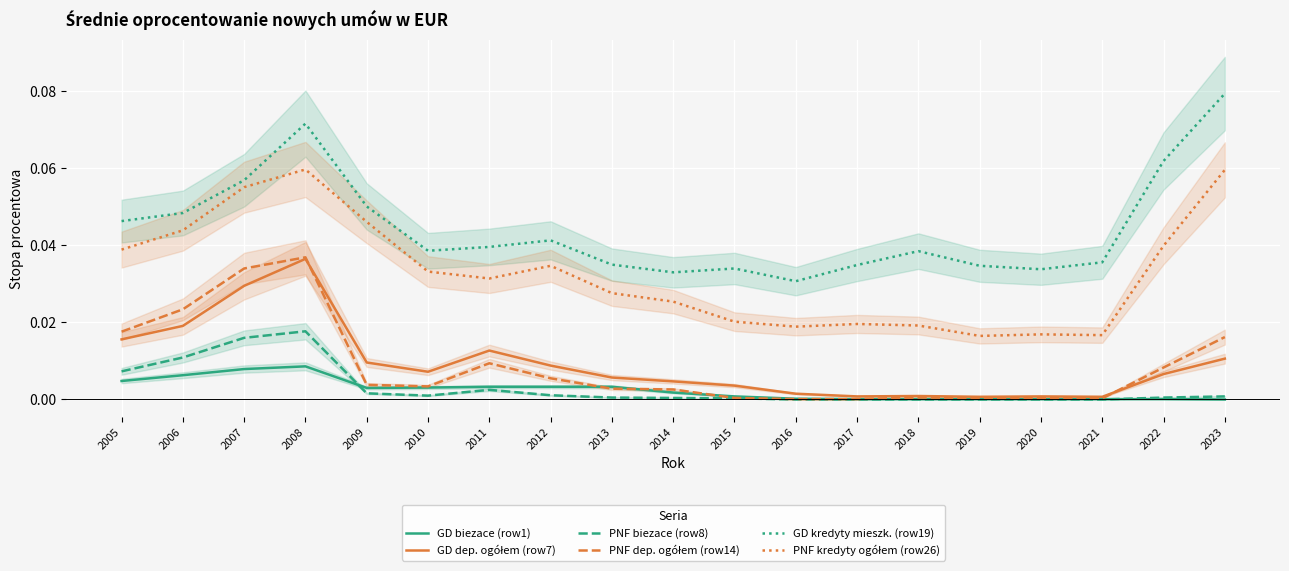

List the series in order of their peak value, lowest first.

GD biezace (row1), PNF biezace (row8), GD dep. ogółem (row7), PNF dep. ogółem (row14), PNF kredyty ogółem (row26), GD kredyty mieszk. (row19)